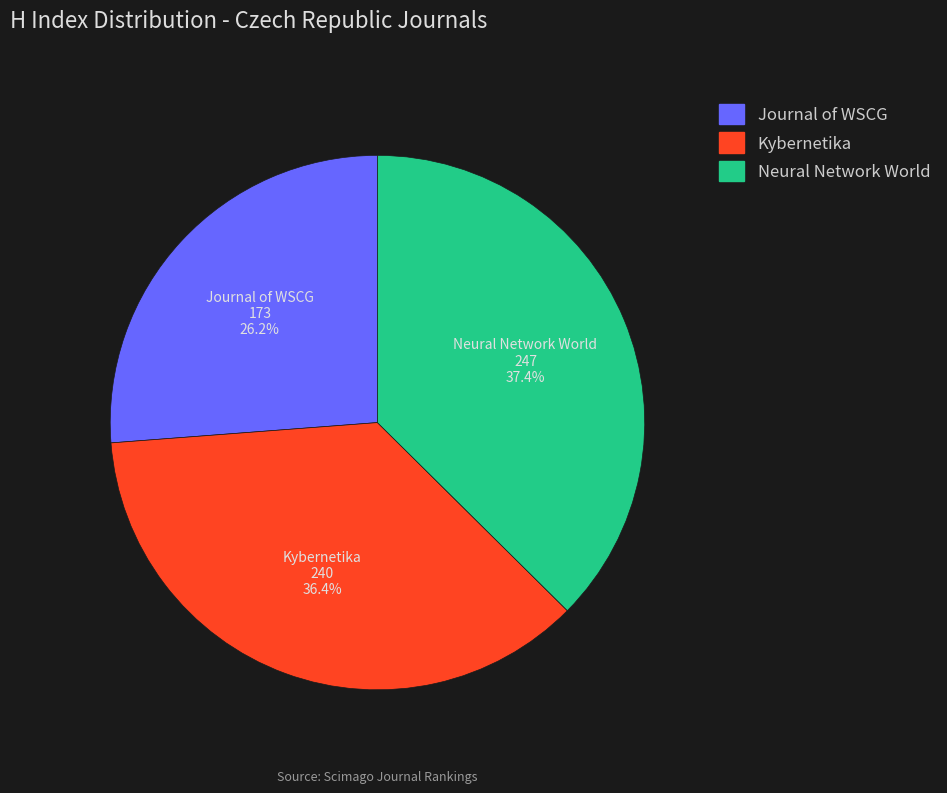

Is it true that Neural Network World is 37% of the pie?

True